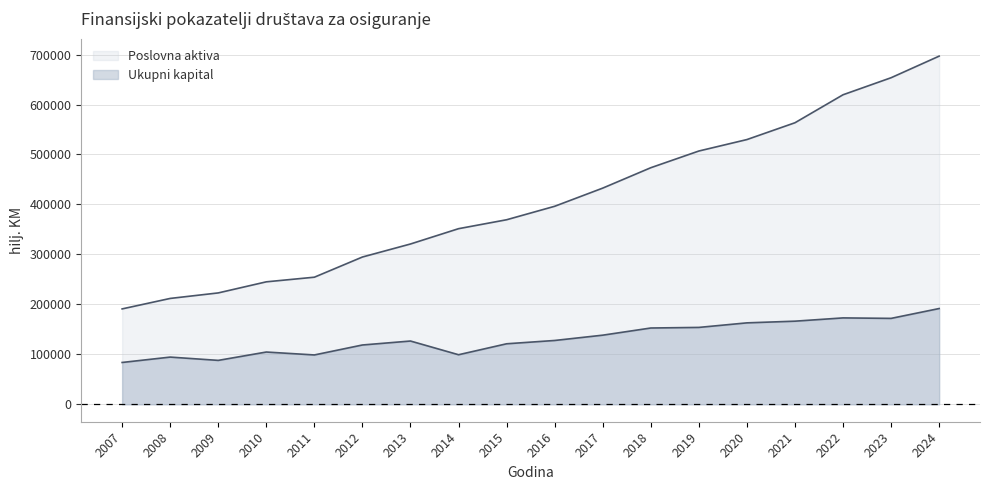

The value of Ukupni kapital at 2022 is 172957. True or false?

True